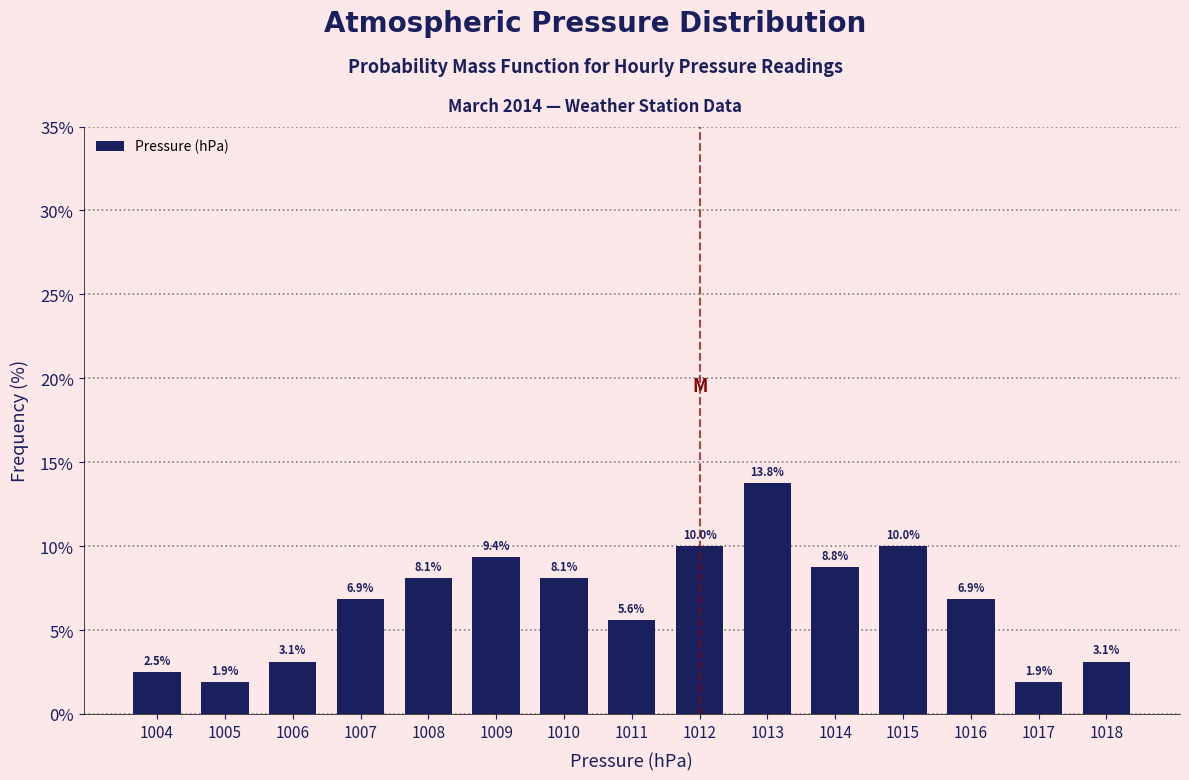

Reading right to left, what are all the values shown in this chart?

3.1	1.9	6.9	10.0	8.8	13.8	10.0	5.6	8.1	9.4	8.1	6.9	3.1	1.9	2.5